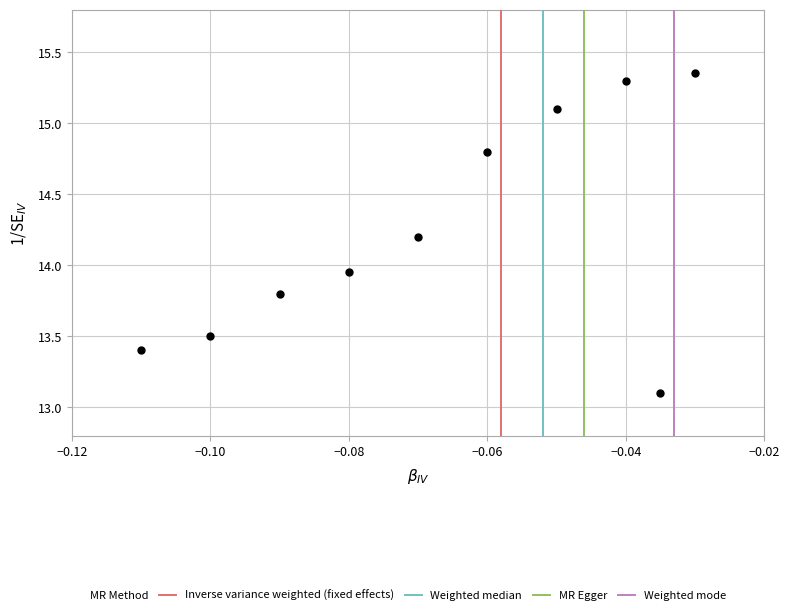

How many data points are displayed?

10